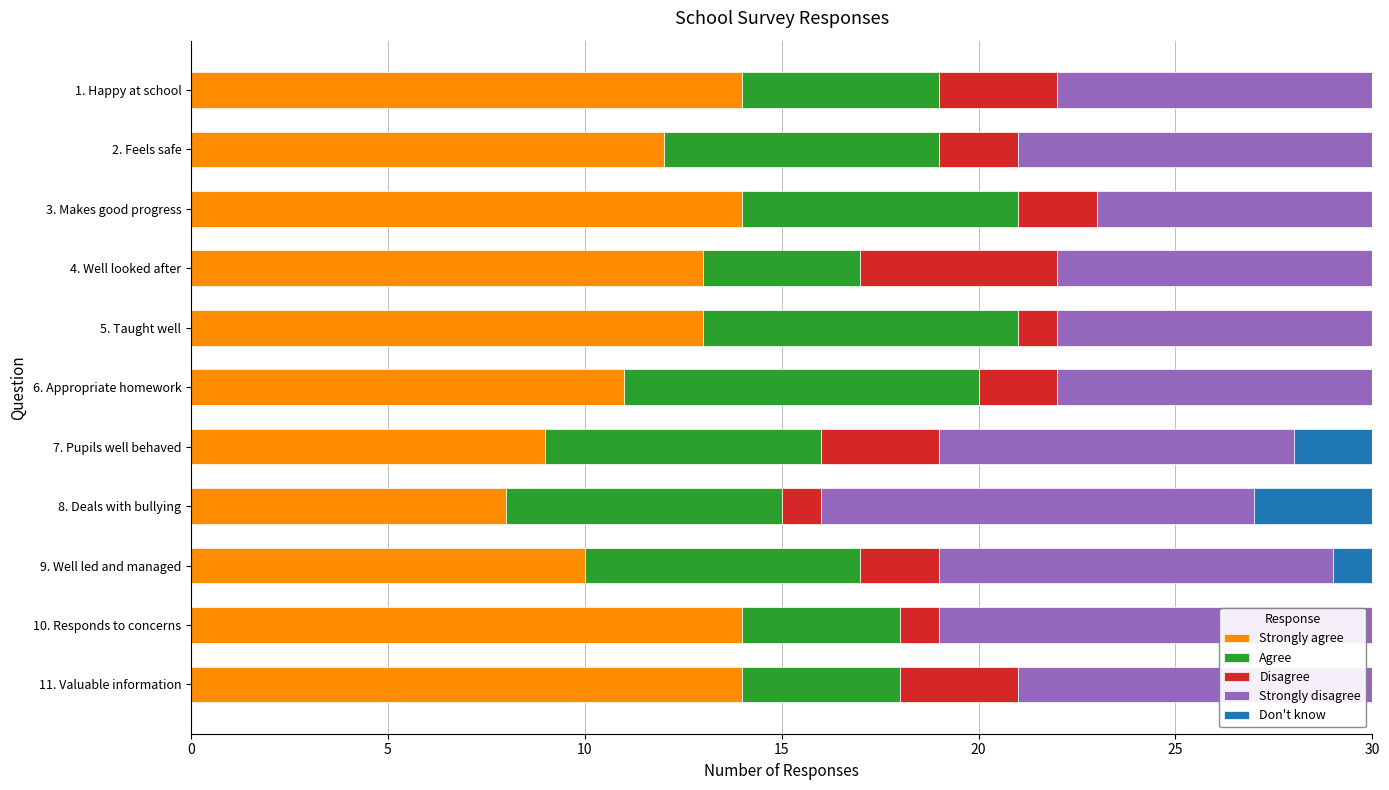

What is the maximum value for Strongly agree?

14